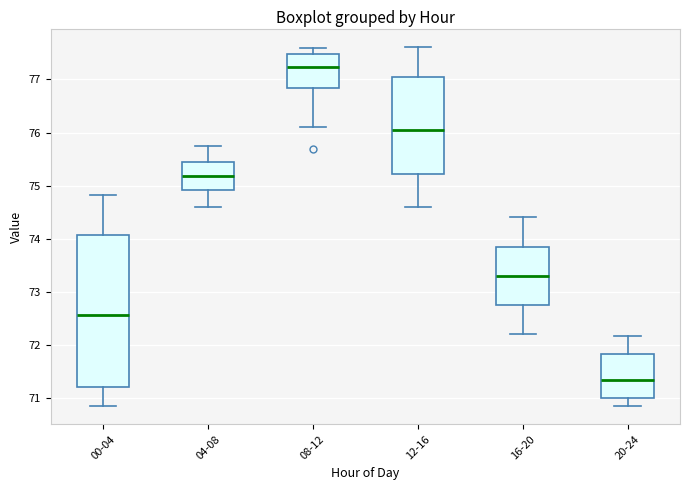

Which box's median line is the lowest?

20-24